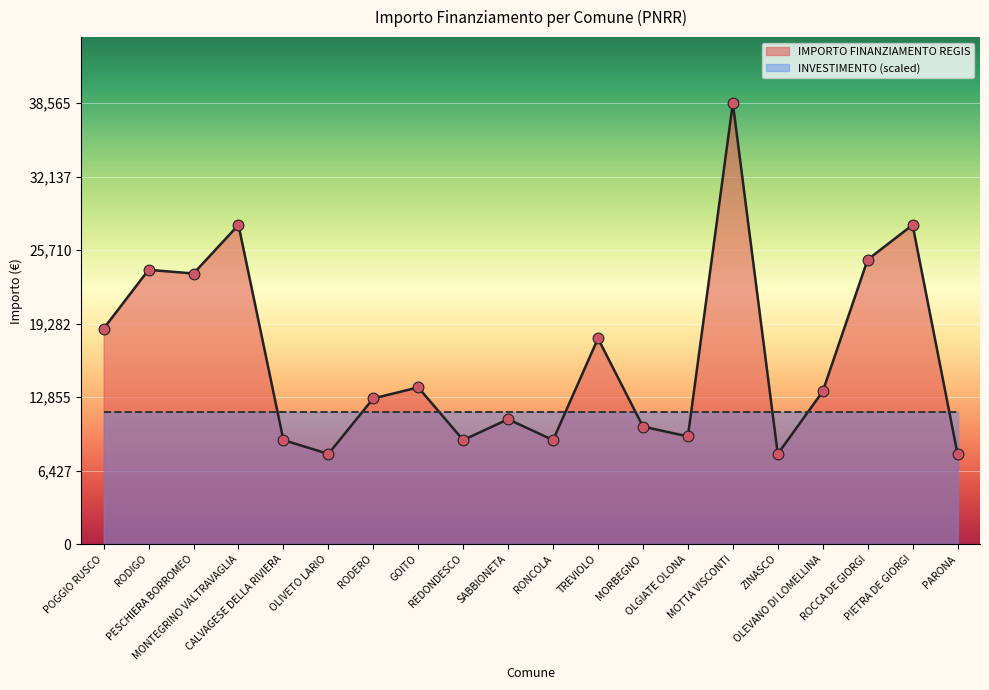

Approximately how many times larger is the value at TREVIOLO compared to PARONA?

2.3